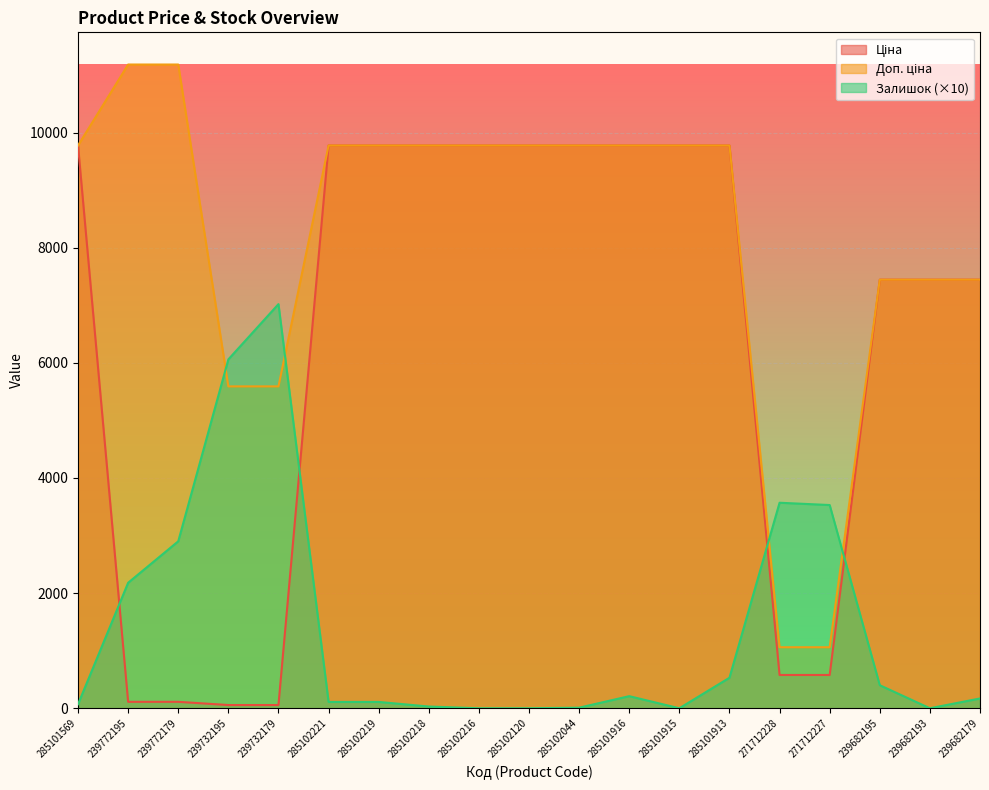

What is the label of the 16th point from the left?

271712227